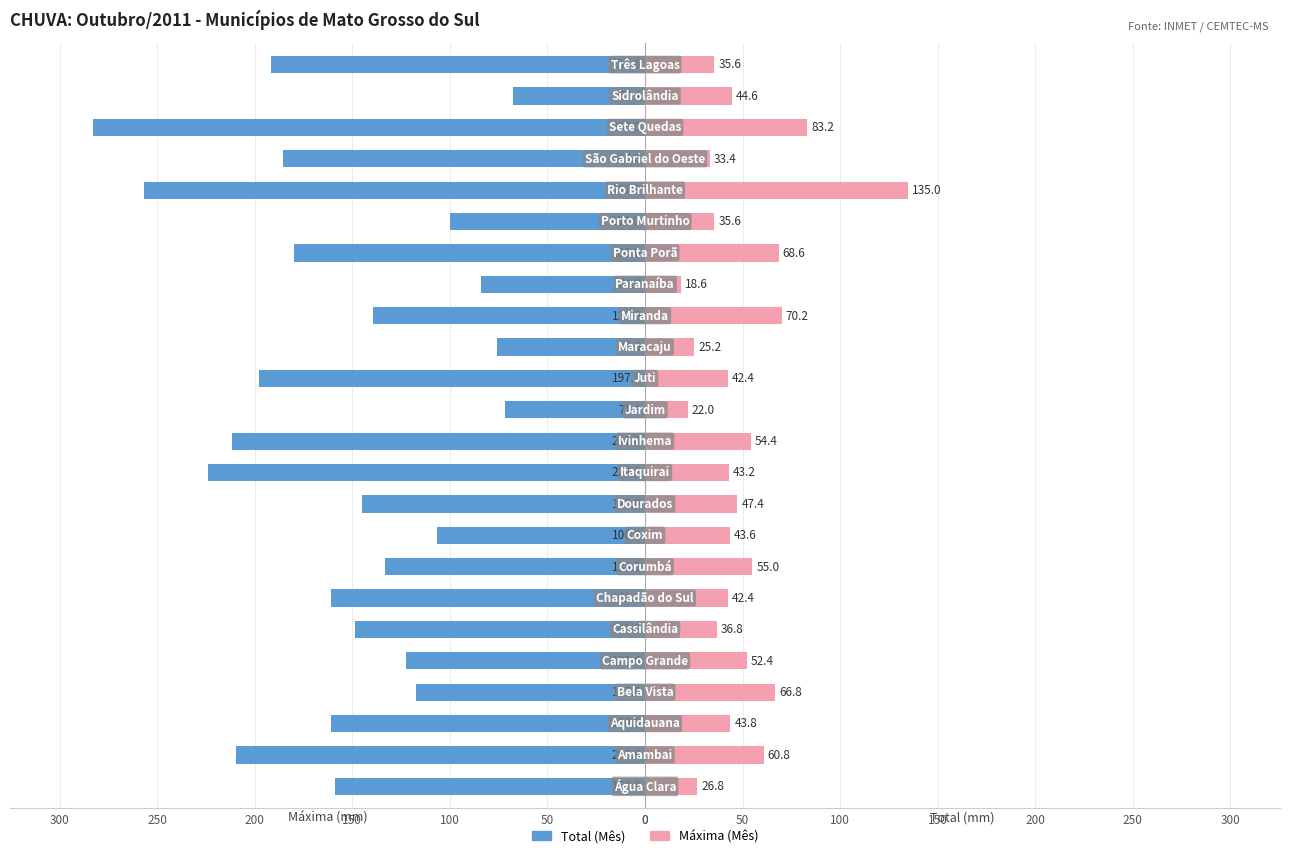

True or false: Máxima (Mês) has a value of 60.3 at 23.

False